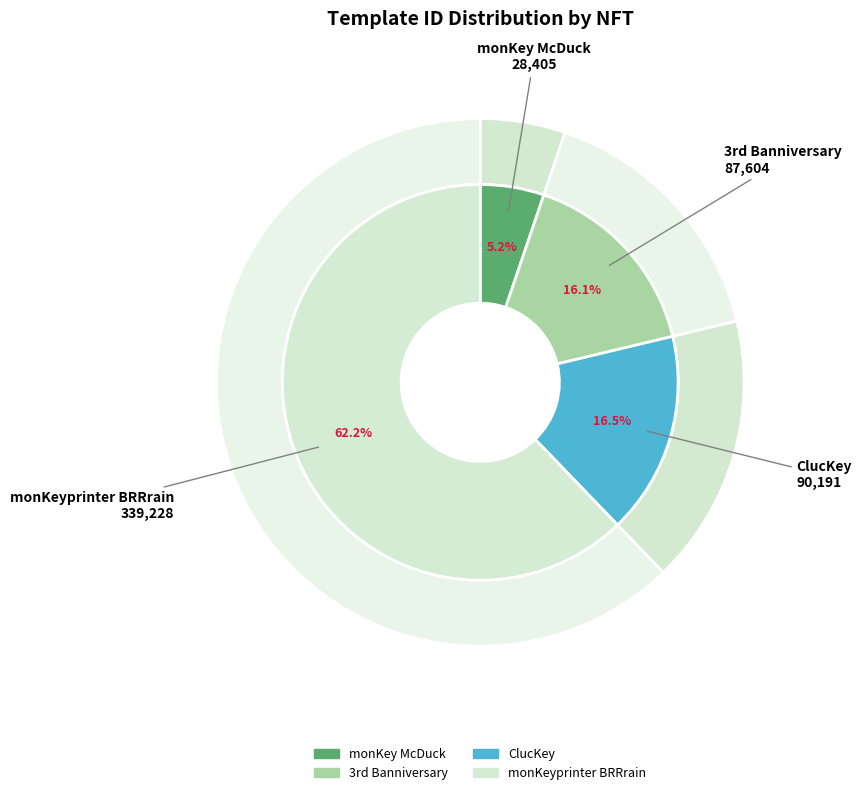

To the nearest percent, what is the difference between the largest and smallest slice percentages?

57%